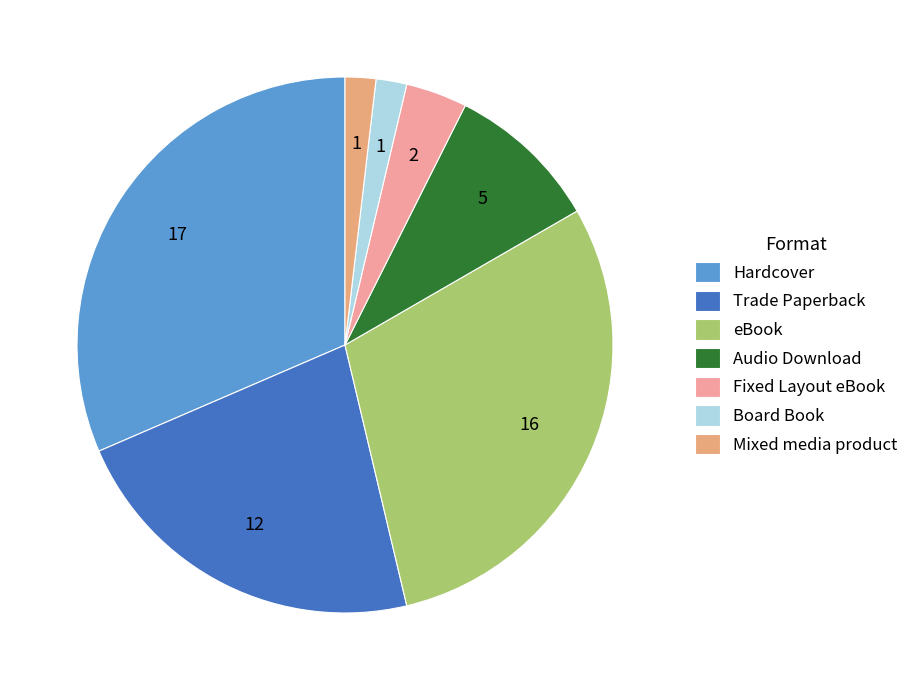

What percentage is the Hardcover slice, to the nearest percent?

31%